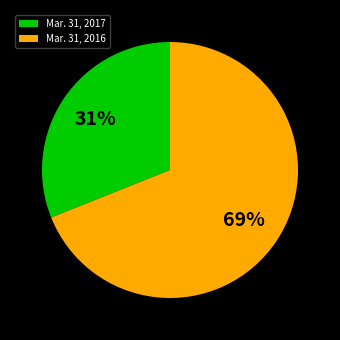

Which has a higher value, Mar. 31, 2016 or Mar. 31, 2017?

Mar. 31, 2016